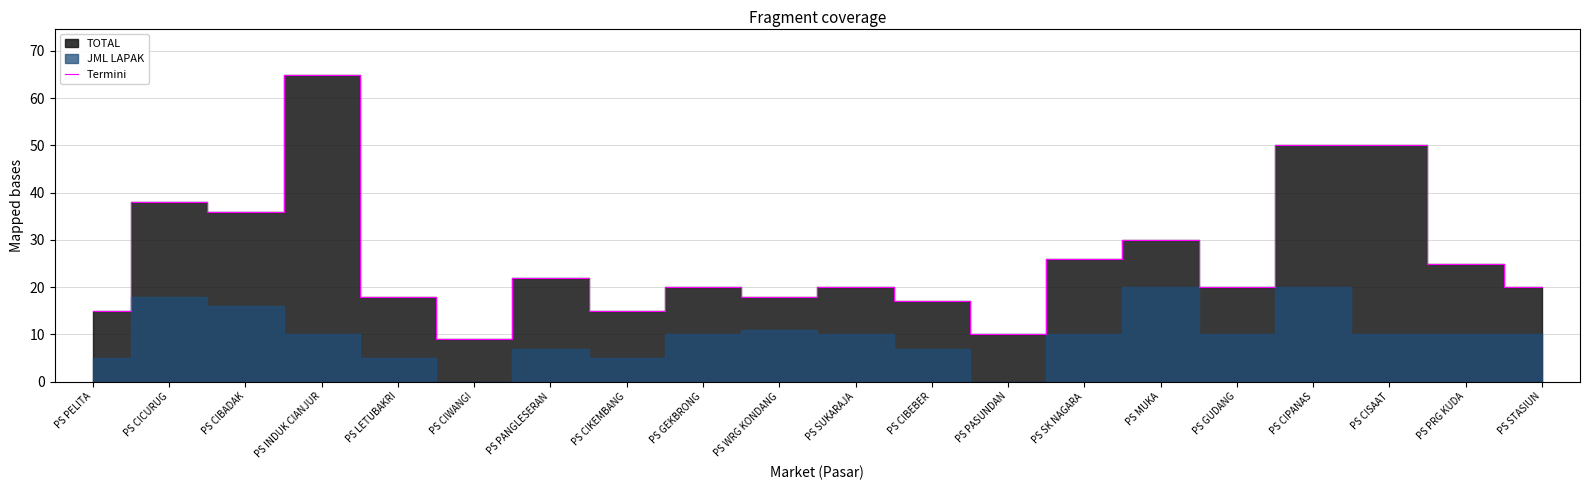

True or false: the data shows 9 at PS CIWANGI.

True